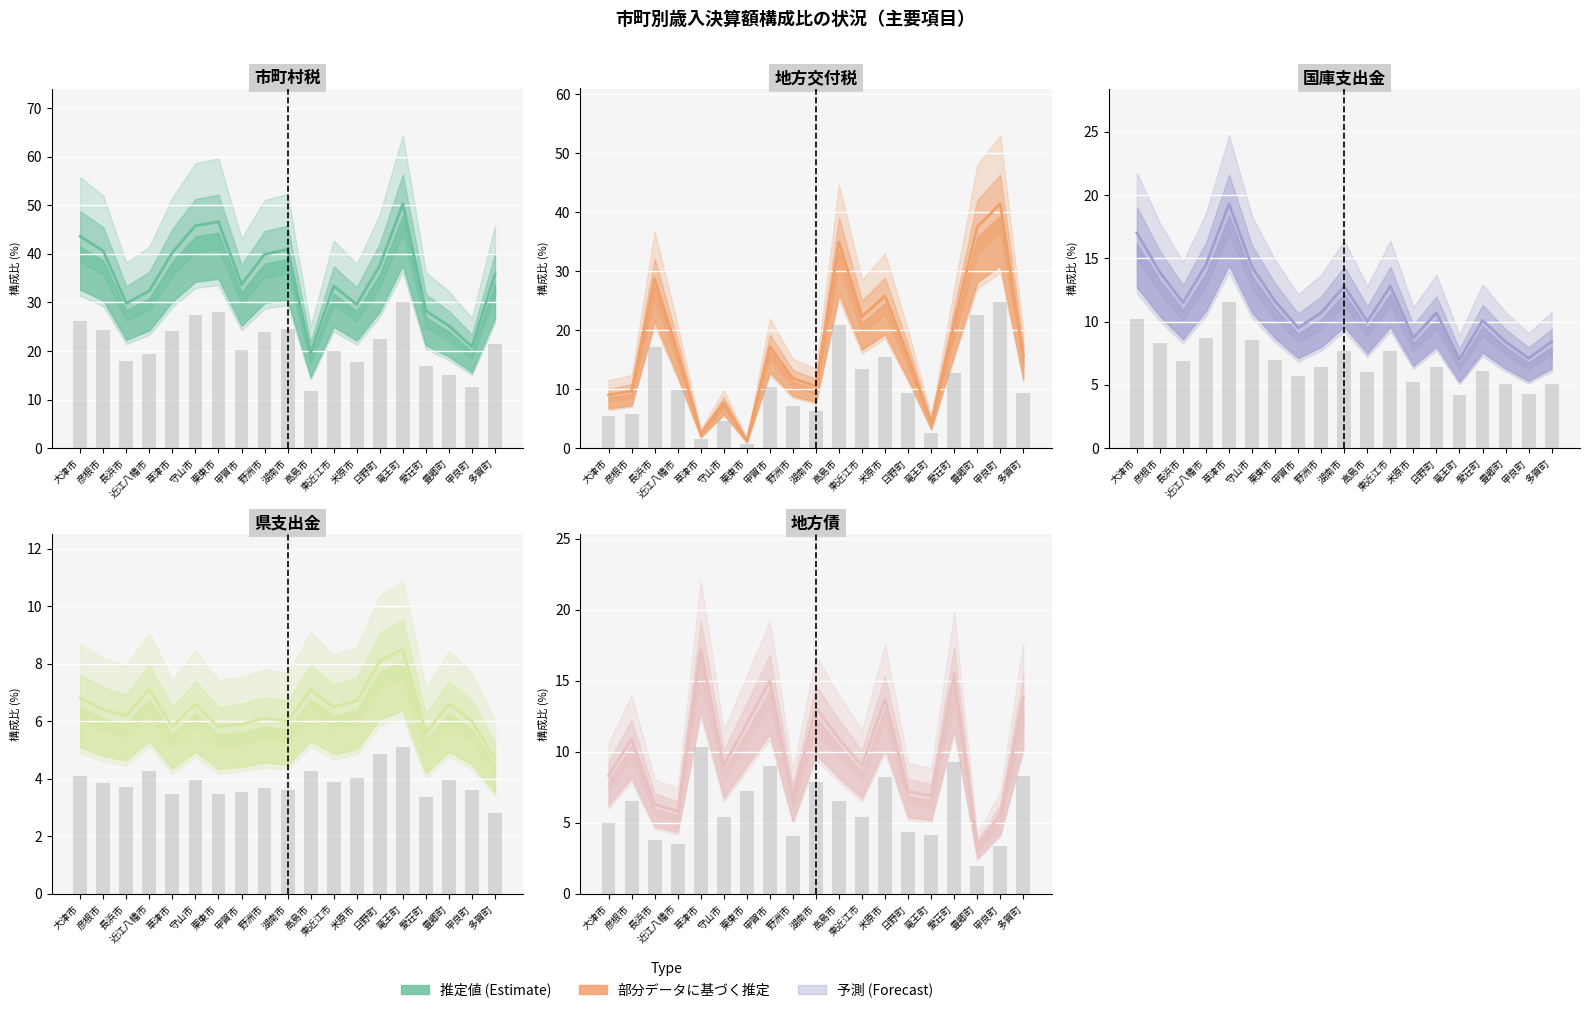

What is the maximum value shown in the chart?

50.3